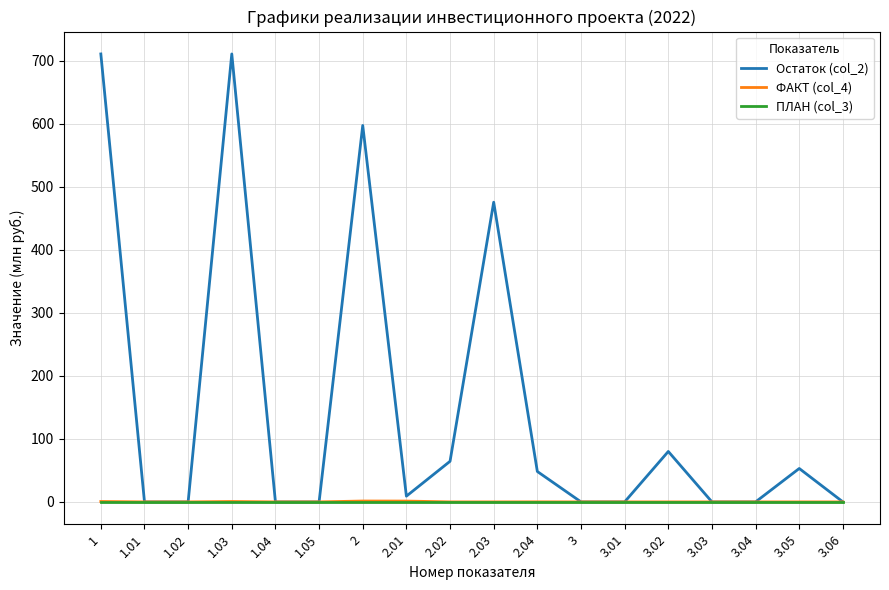

Between 1.03 and 2.01, which series saw the biggest shift?

Остаток (col_2)